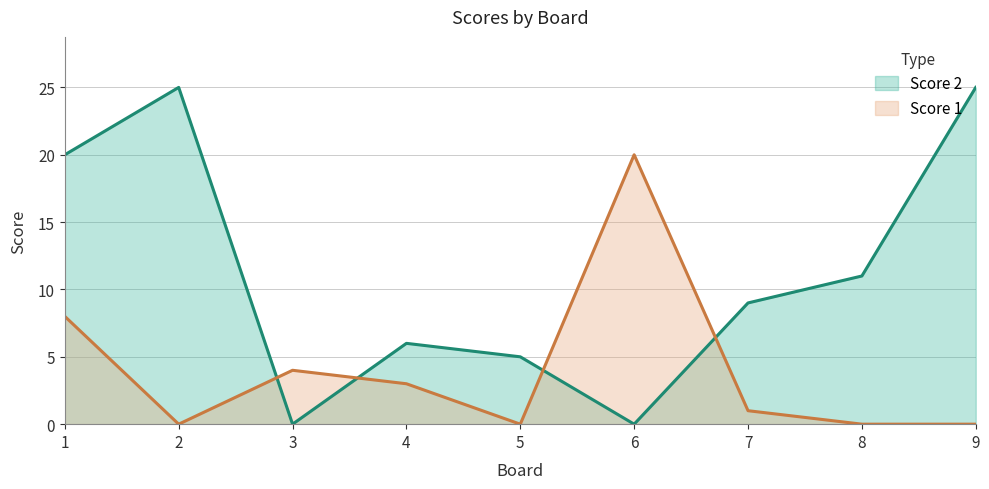

List the series in order of their peak value, lowest first.

Score 1, Score 2